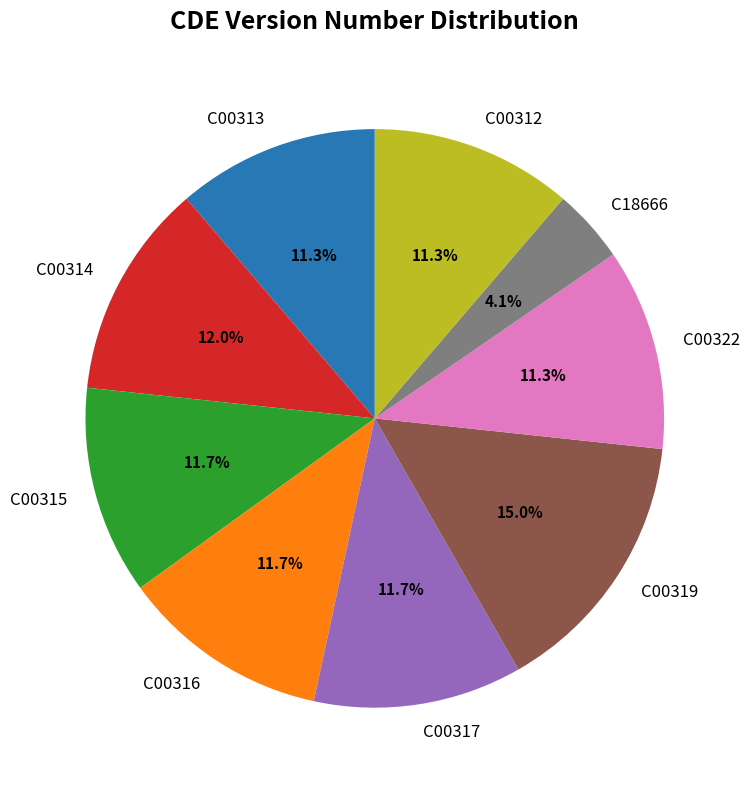

What is the total percentage of C00312 and C00319?

26.3%